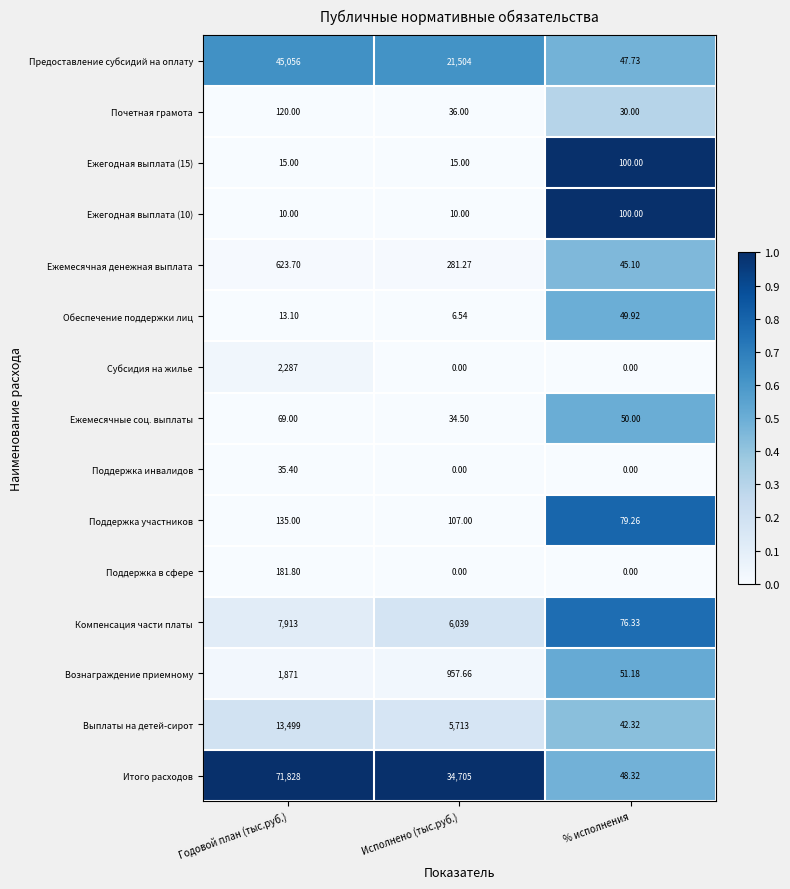

Rank the series at Годовой план (тыс.руб.) from lowest to highest value.

Ежегодная выплата (10), Обеспечение поддержки лиц, Ежегодная выплата (15), Поддержка инвалидов, Ежемесячные соц. выплаты, Почетная грамота, Поддержка участников, Поддержка в сфере, Ежемесячная денежная выплата, Вознаграждение приемному, Субсидия на жилье, Компенсация части платы, Выплаты на детей-сирот, Предоставление субсидий на оплату, Итого расходов